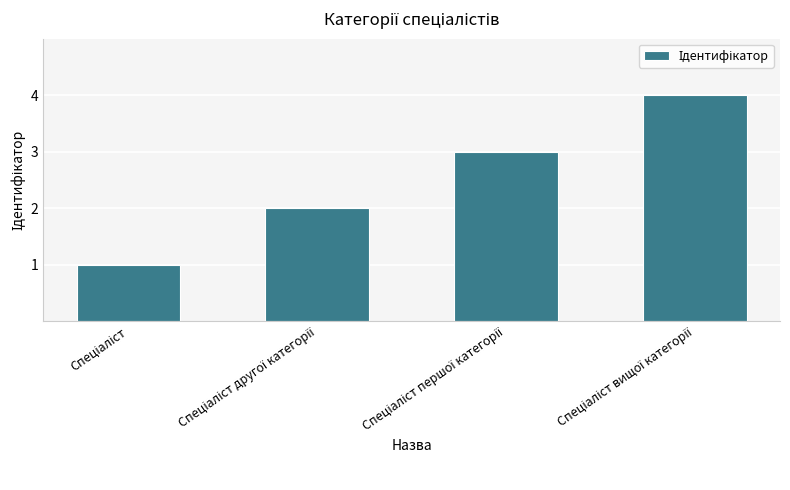

What is the greatest value displayed?

4